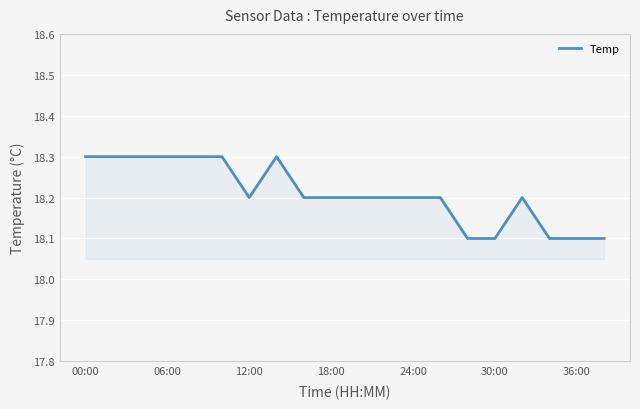

What is the maximum value shown in the chart?

18.3